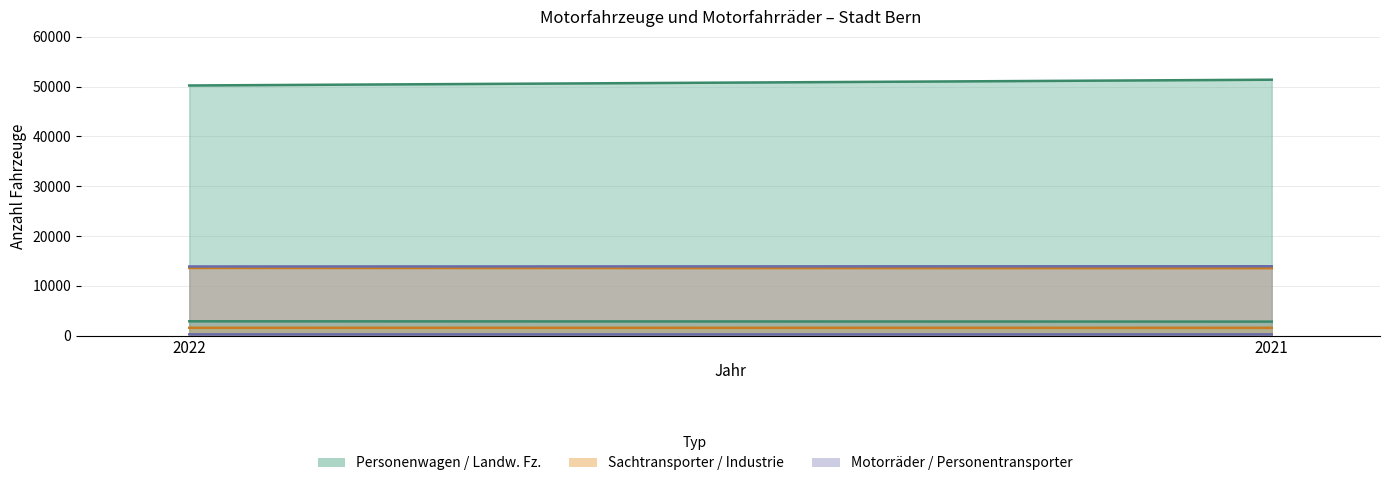

Count the Motorraeder values in the range 13874 to 13915.

2